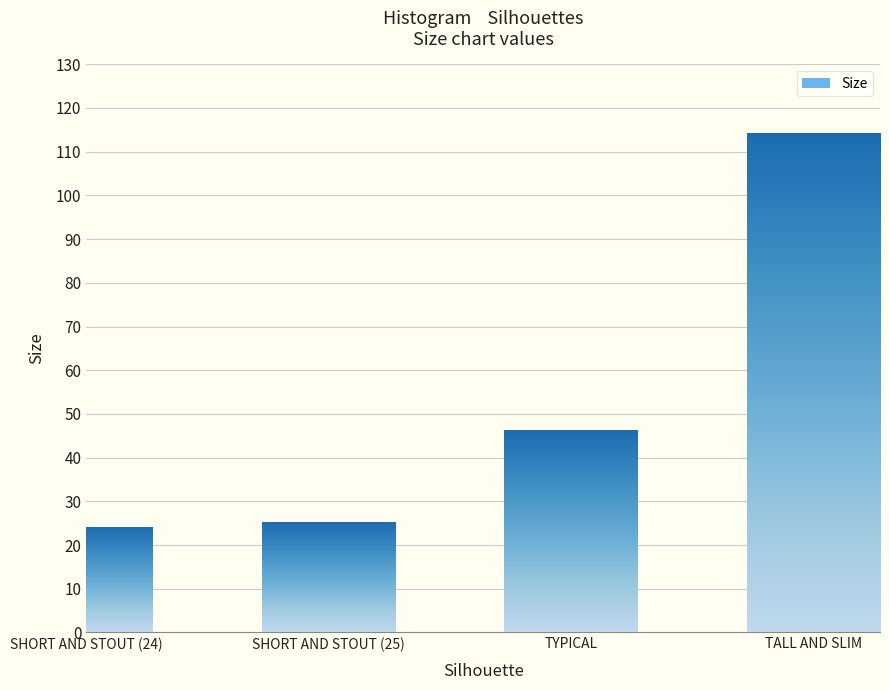

At which label is the value closest to 69?

TYPICAL